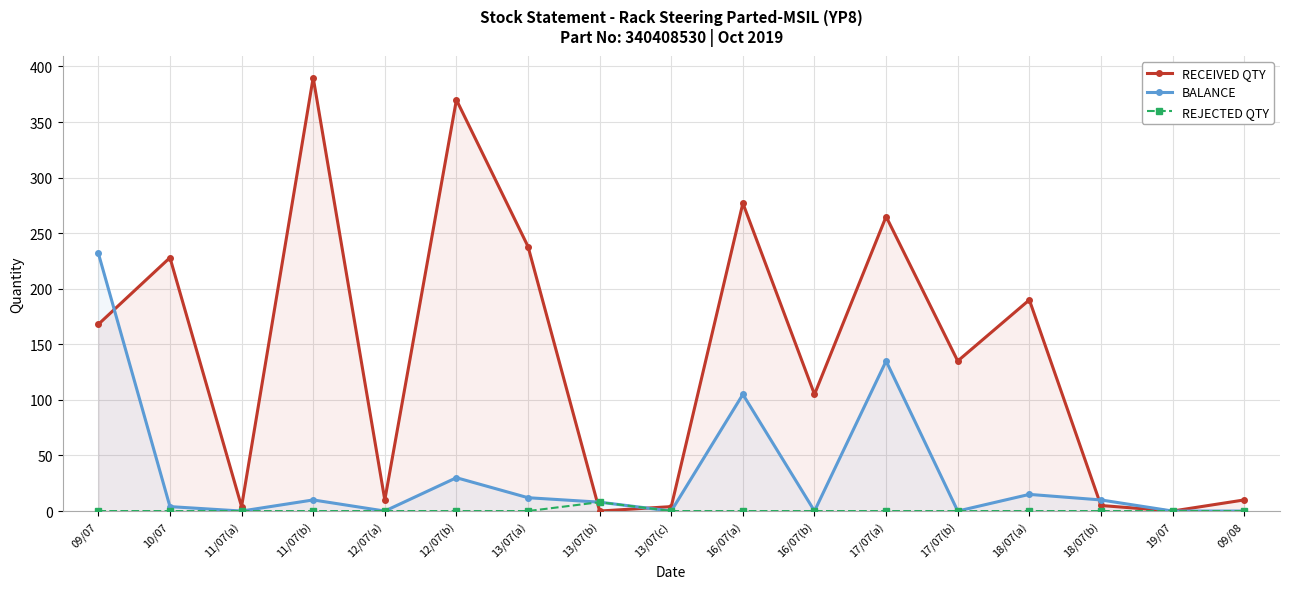

How many positive values does the REJECTED QTY series have?

1